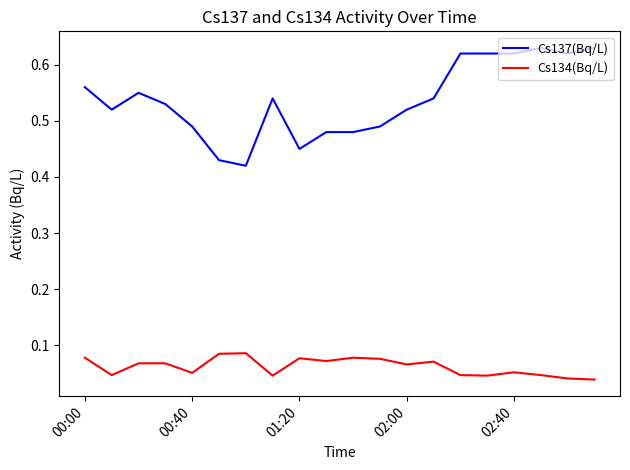

Which series has the widest spread of values?

Cs137(Bq/L)